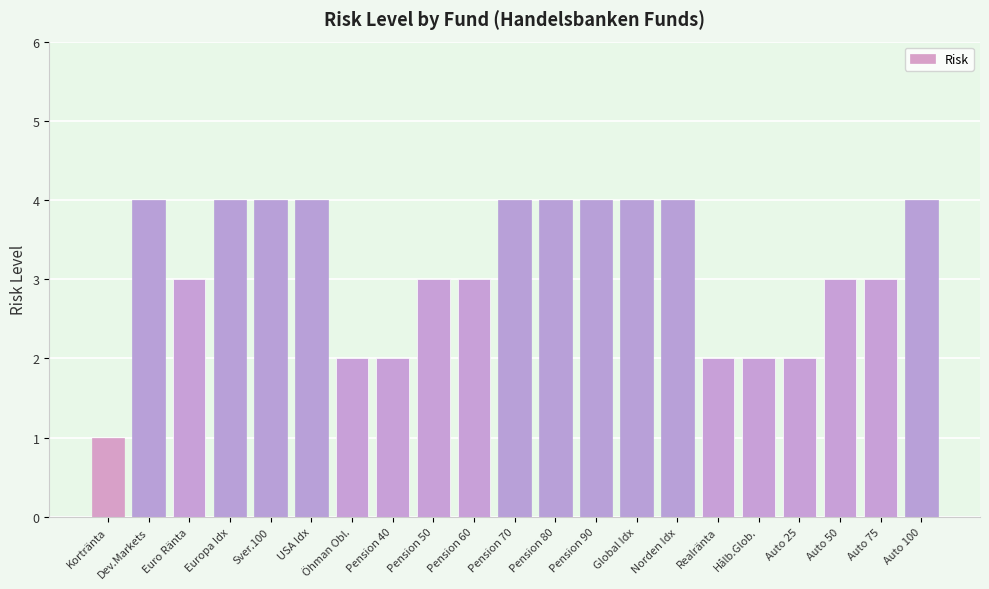

The chart shows a value of 1 at Öhman Obl.. True or false?

False